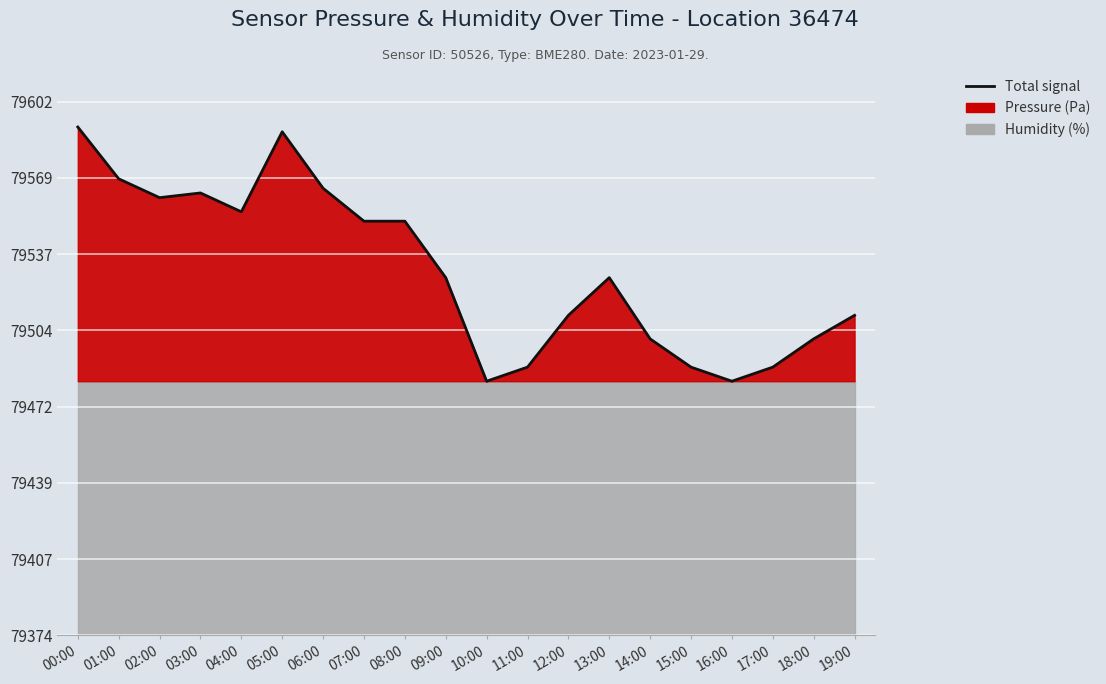

Is it true that the value at 12:00 is 32.9?

False